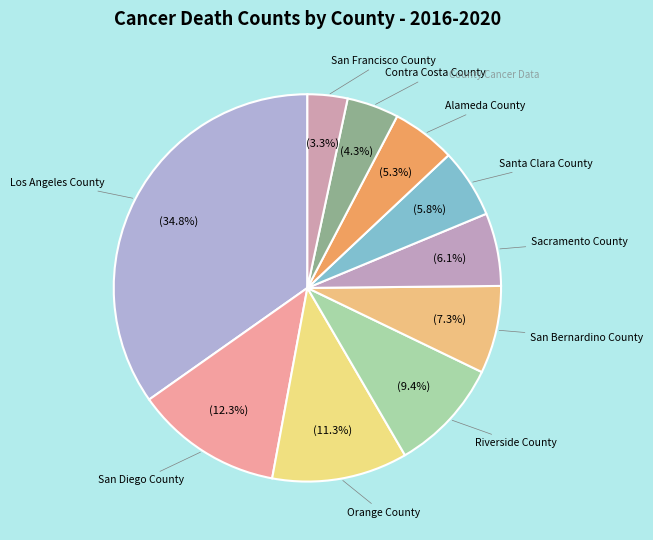

Count the number of slices in the pie.

10